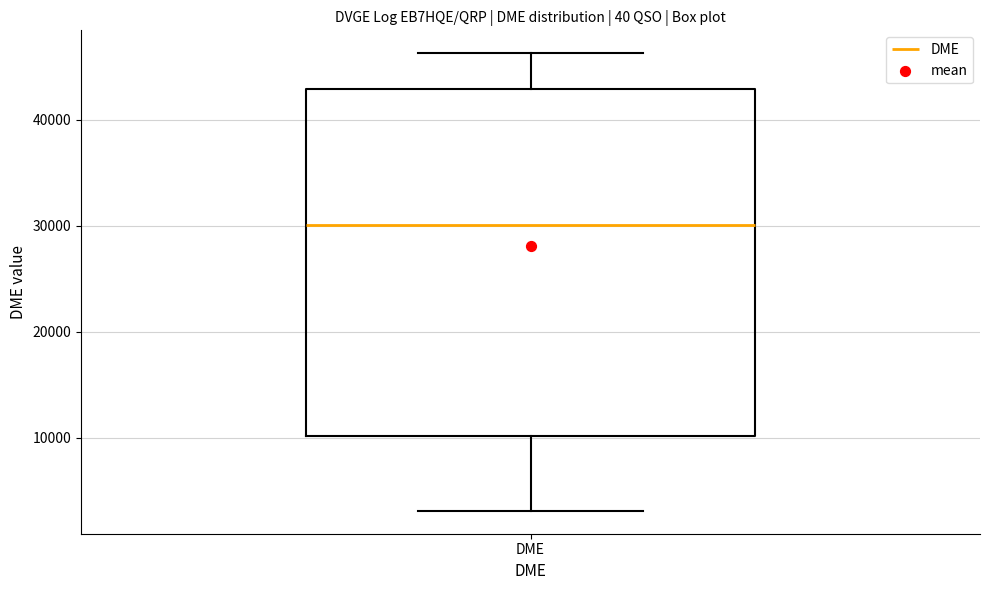

Where is the lower edge of the box for DME on the y-axis? The values are not printed on the chart, so give them approximately, as read against the axis.

10000